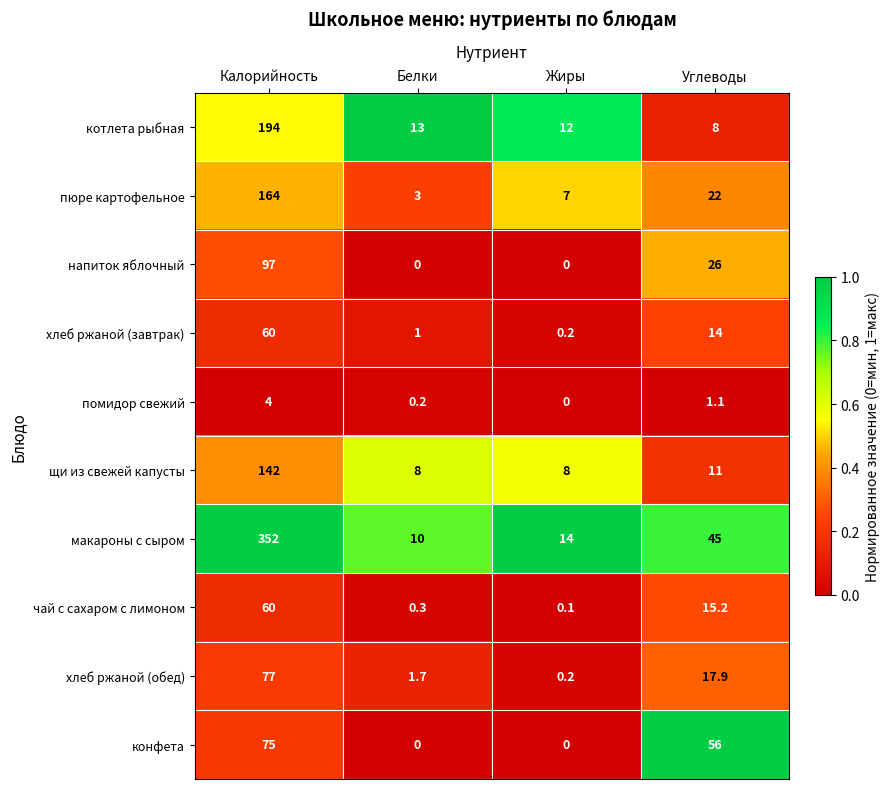

What is the greatest value displayed?

352.0